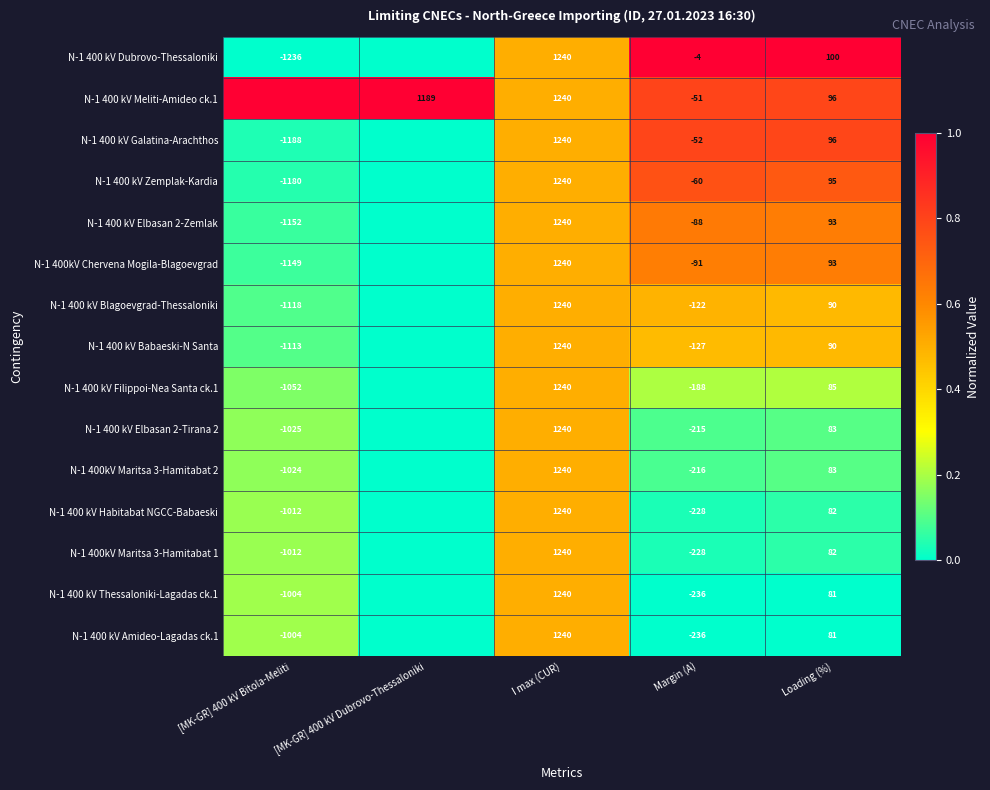

Is the value of N-1 400 kV Galatina-Arachthos at I max (CUR) greater than the value of N-1 400 kV Habitabat NGCC-Babaeski at Margin (A)?

Yes